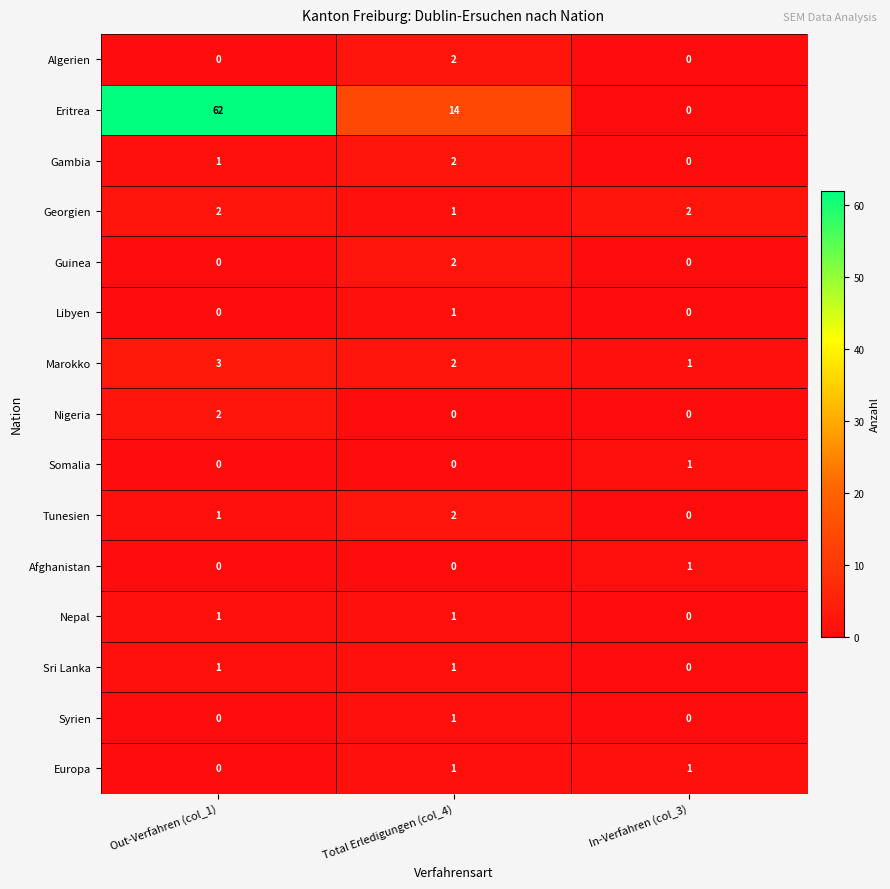

Which series has the largest range (max minus min)?

Eritrea